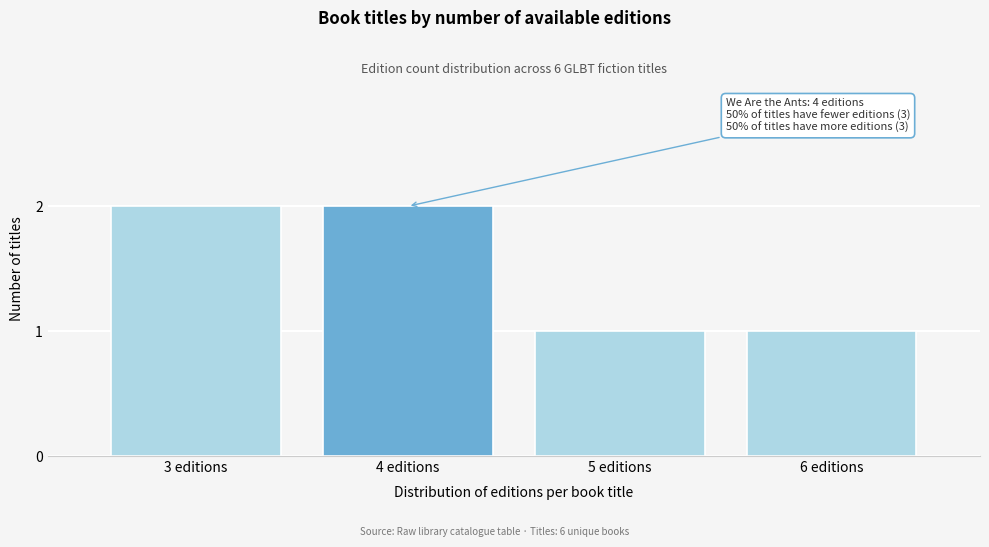

Reading left to right, transcribe all the data shown in this chart.

2	2	1	1